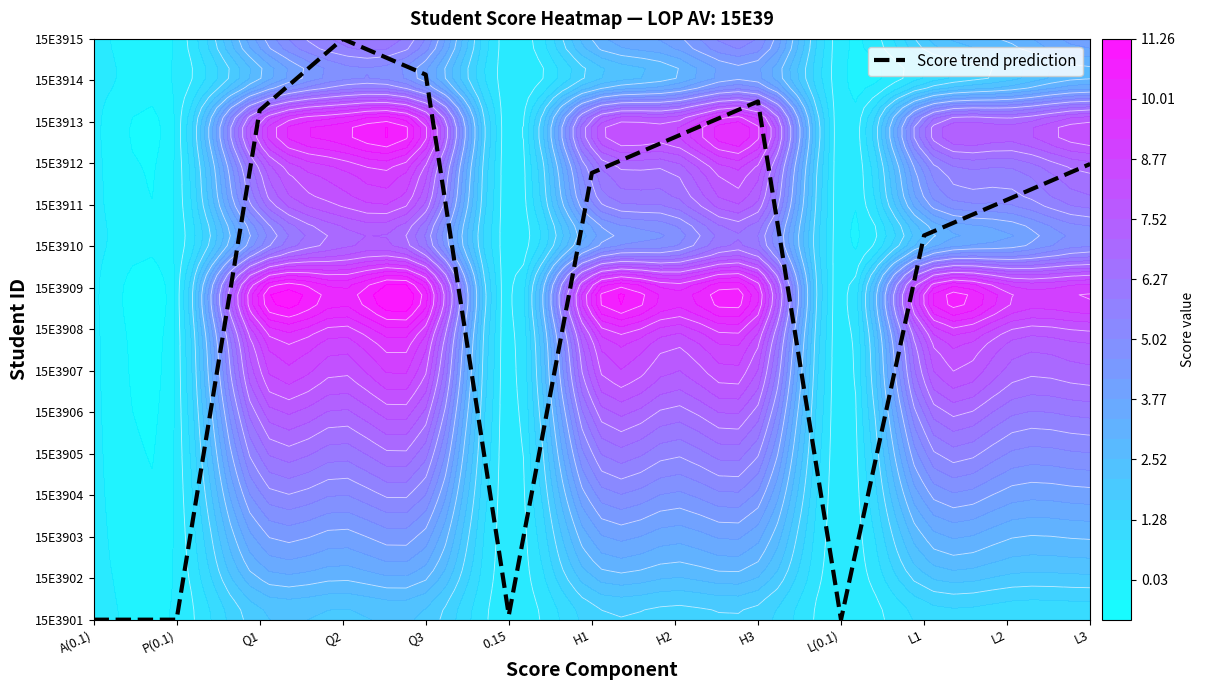

What is the approximate value at L1?

9.3